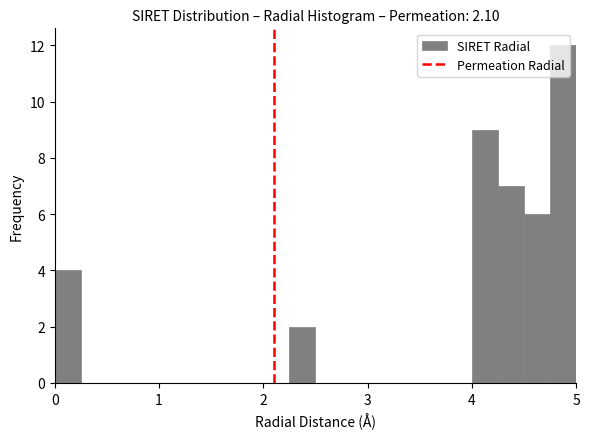

Around what value on the x-axis is the tallest bar? Give the approximate position of its centre, as read against the axis.

4.9